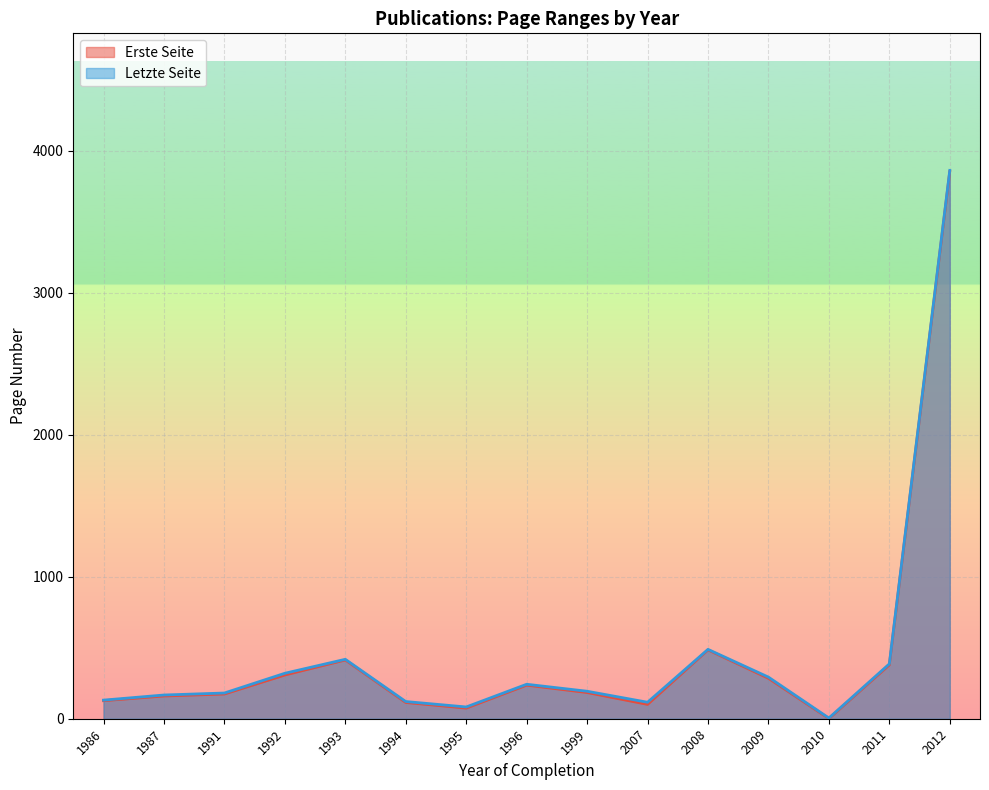

Does the chart display data point markers on the line(s)?

No